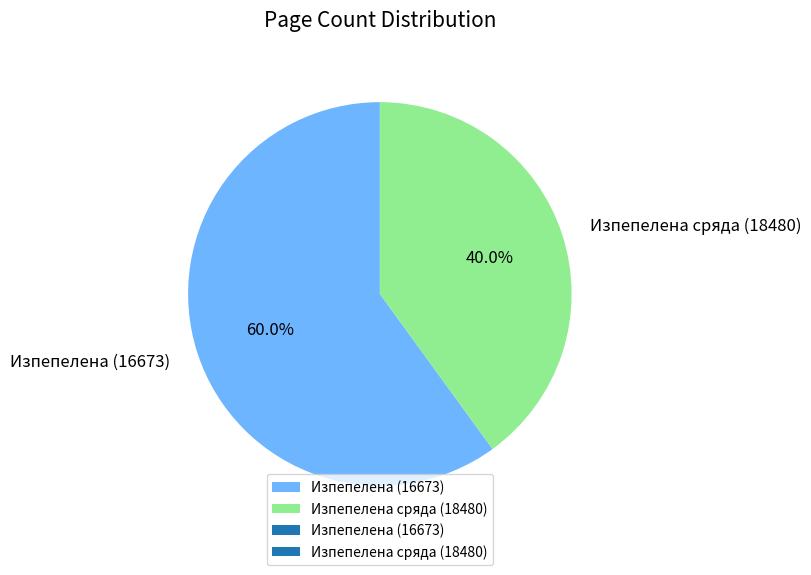

How many segments does this pie chart have?

2